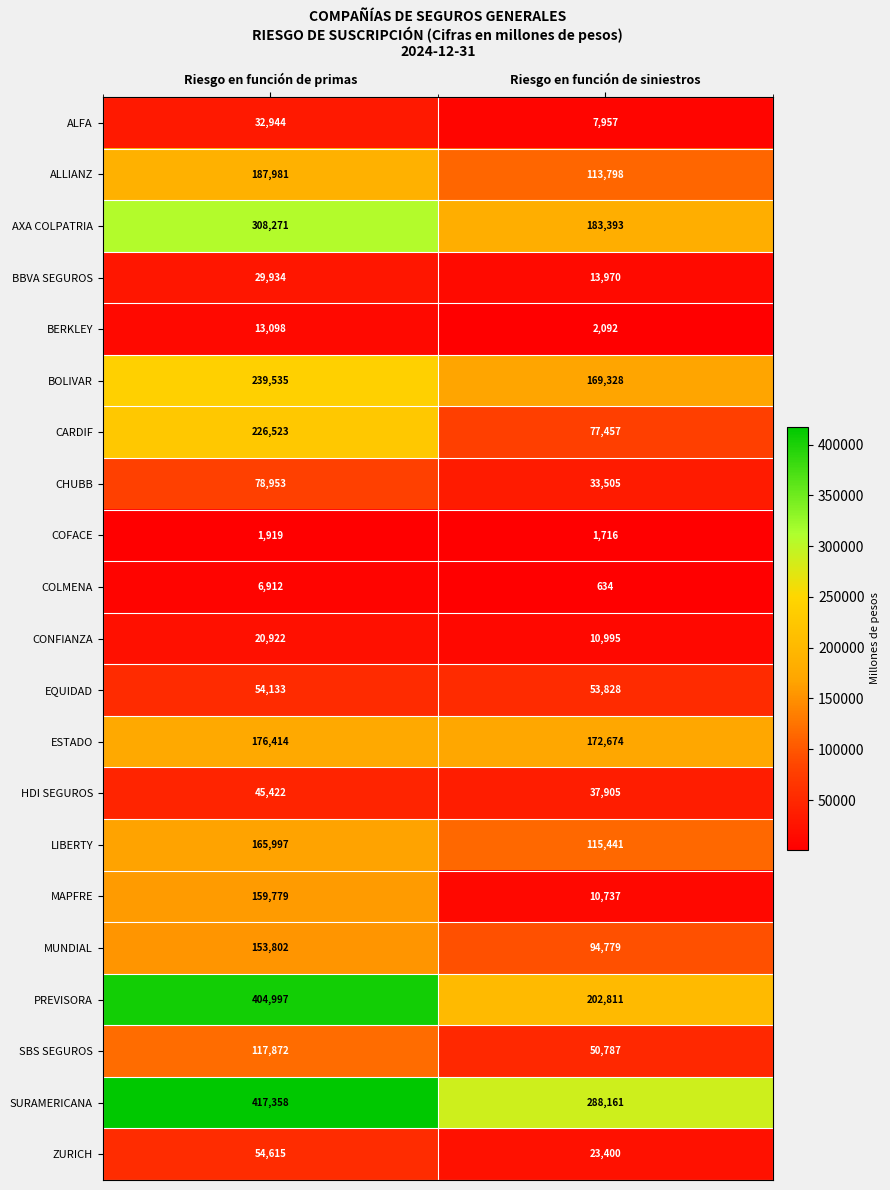

What value does the EQUIDAD series have at Riesgo en función de siniestros?

53828